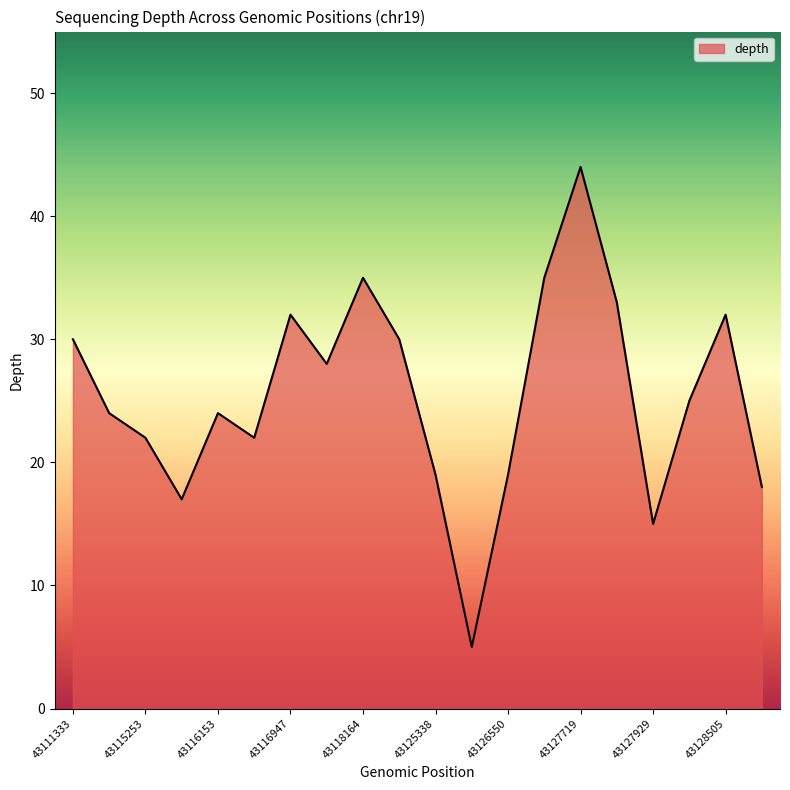

What is the difference between the maximum and minimum values?

39